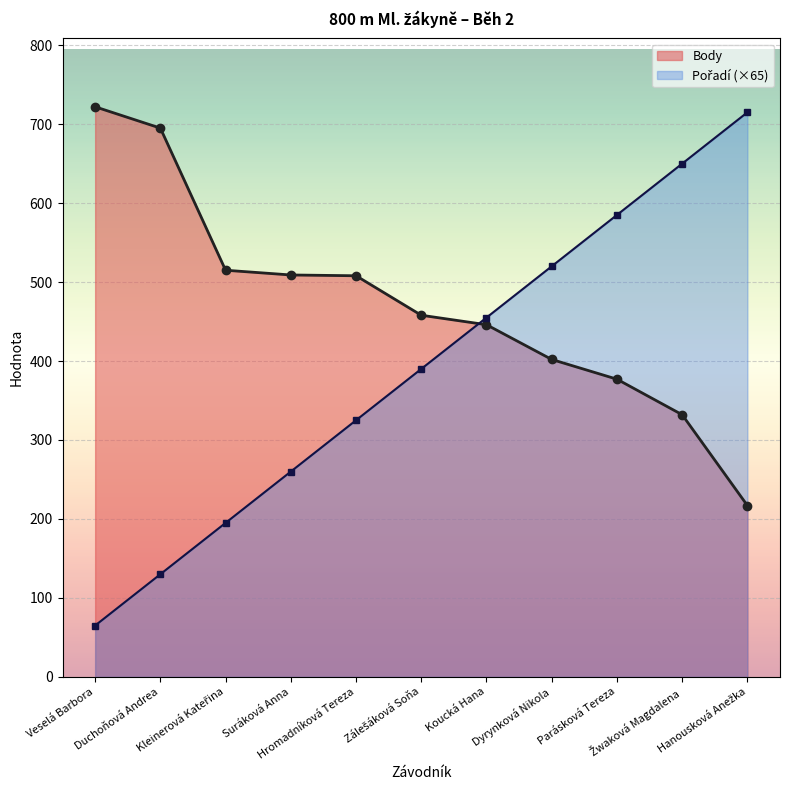

What is the sum of all Body values?

5181